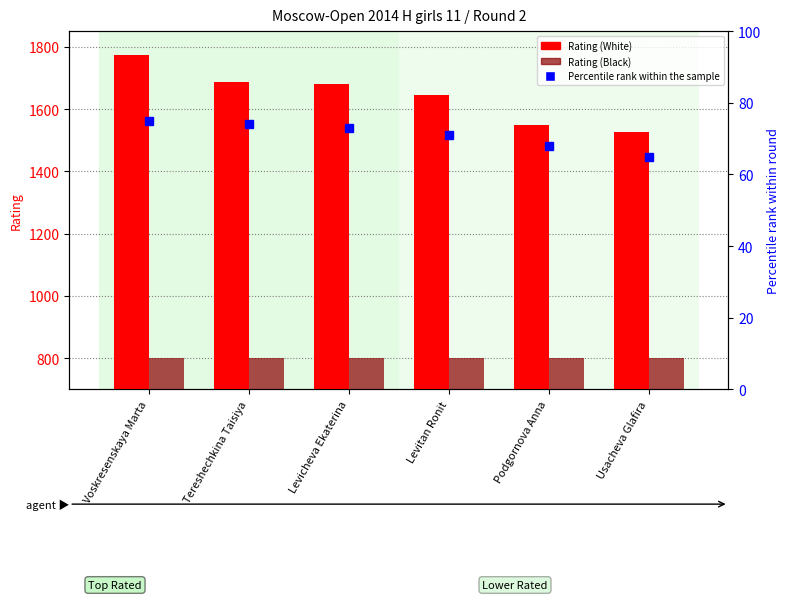

Is the value of Percentile rank within the sample at Usacheva Glafira greater than the value of Rating (Black) at Levitan Ronit?

No